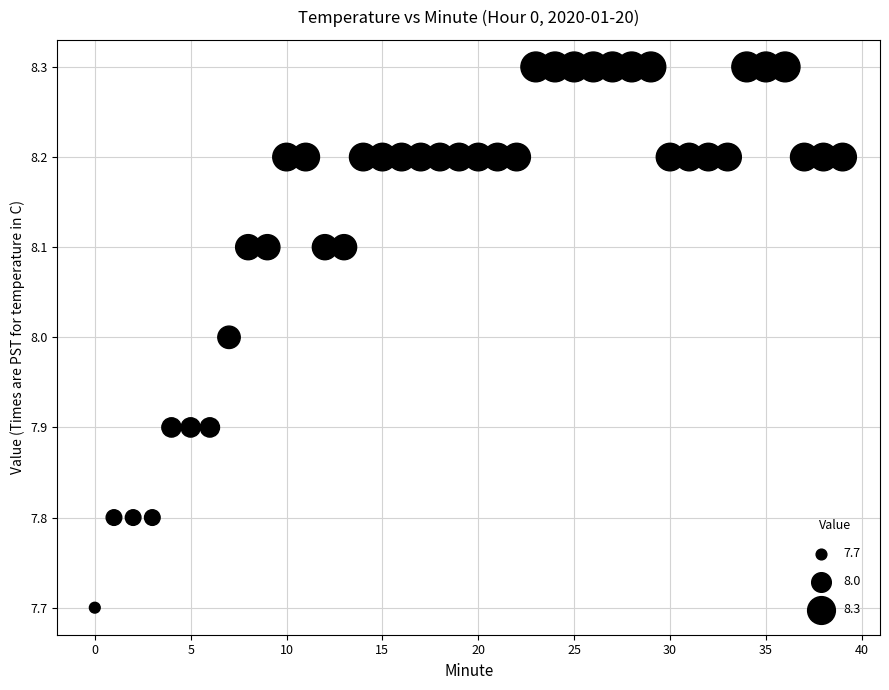

What is the range of Y values (max minus min)?

0.6